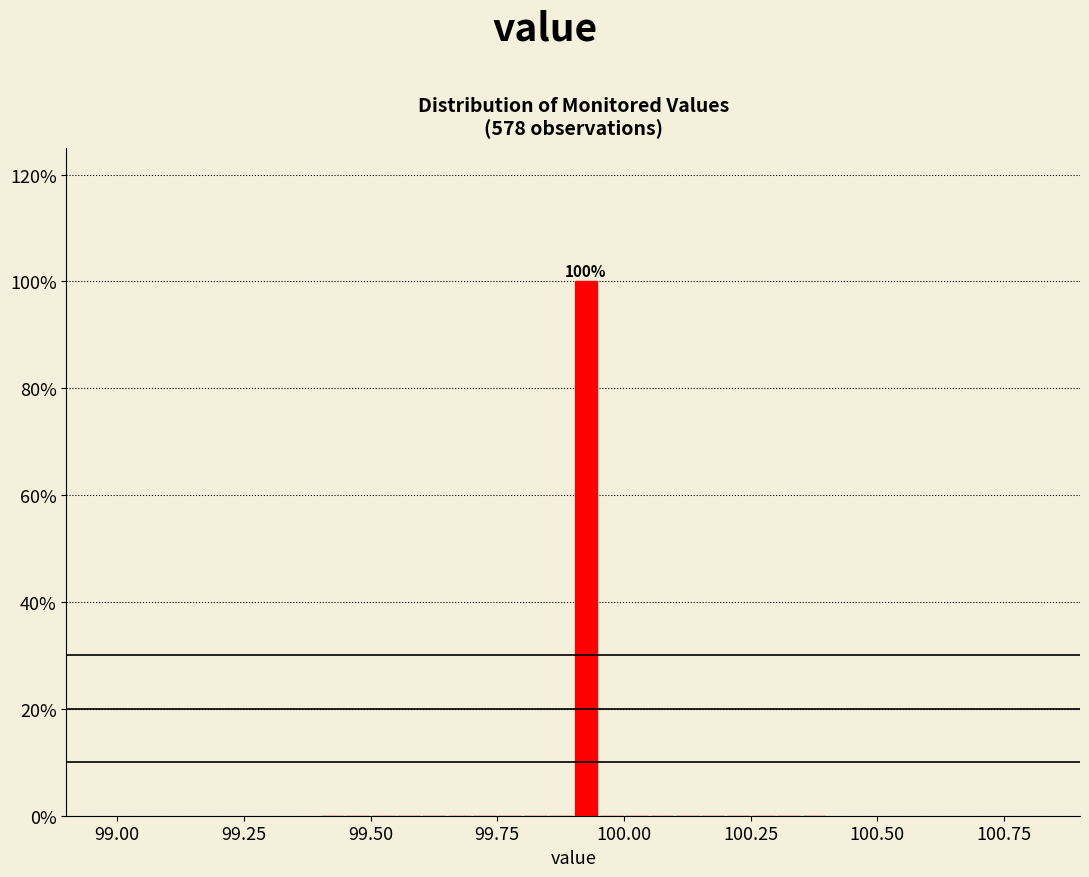

Around what value on the x-axis is the tallest bar? Give the approximate position of its centre, as read against the axis.

99.95